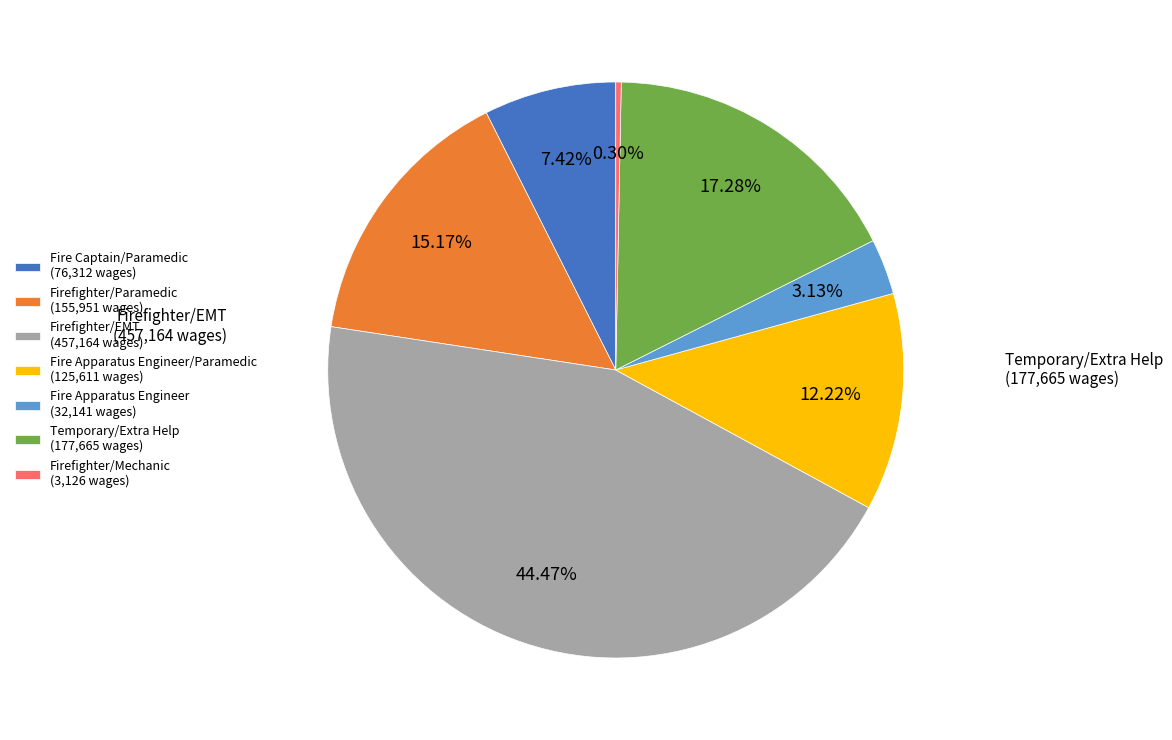

Is there any slice that represents more than half of the pie?

No